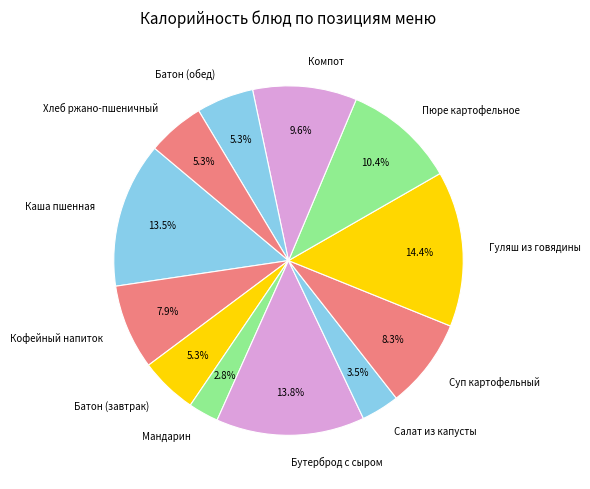

Count the number of slices in the pie.

12